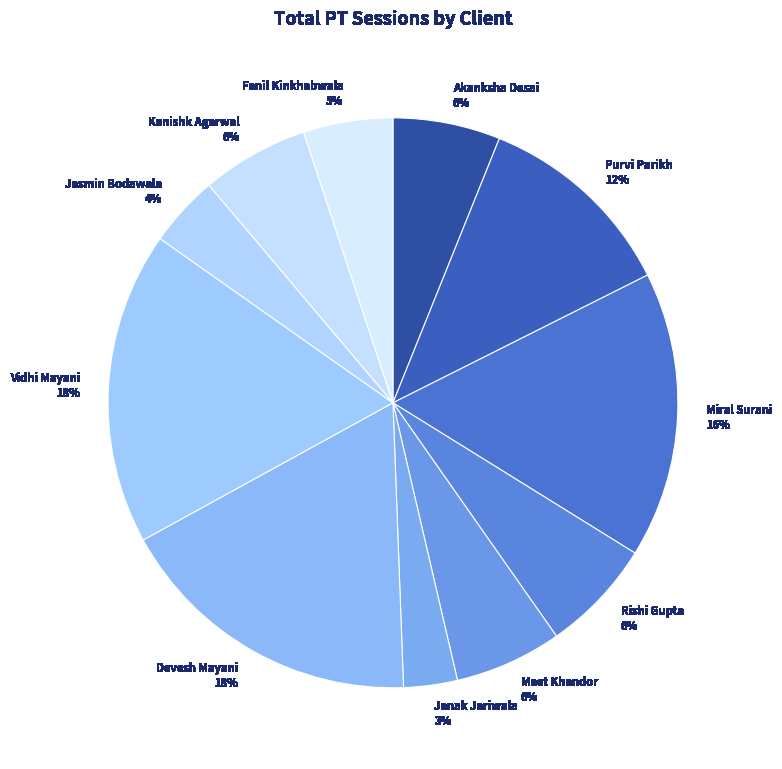

True or false: Purvi Parikh accounts for 21% of the total.

False